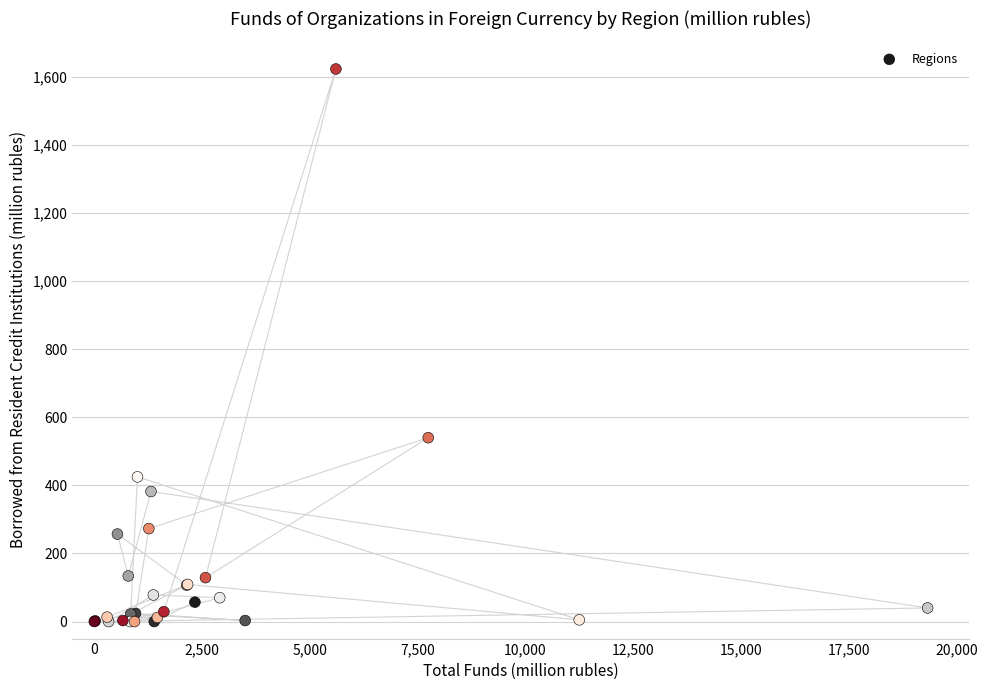

What Y value in the scatter plot is closest to 811?

540